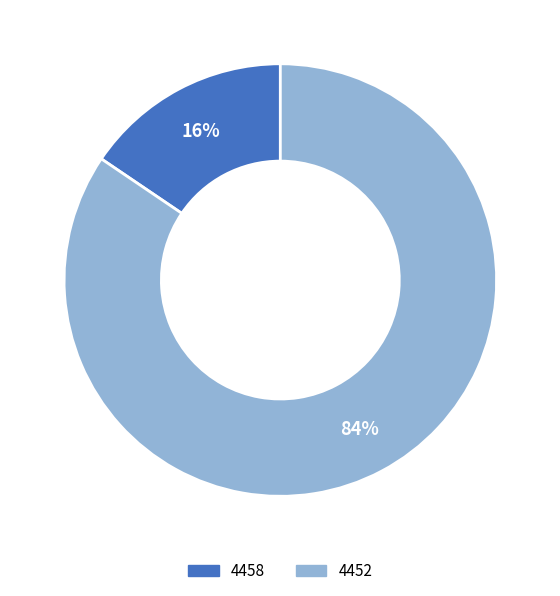

Is there any slice that represents more than half of the pie?

Yes